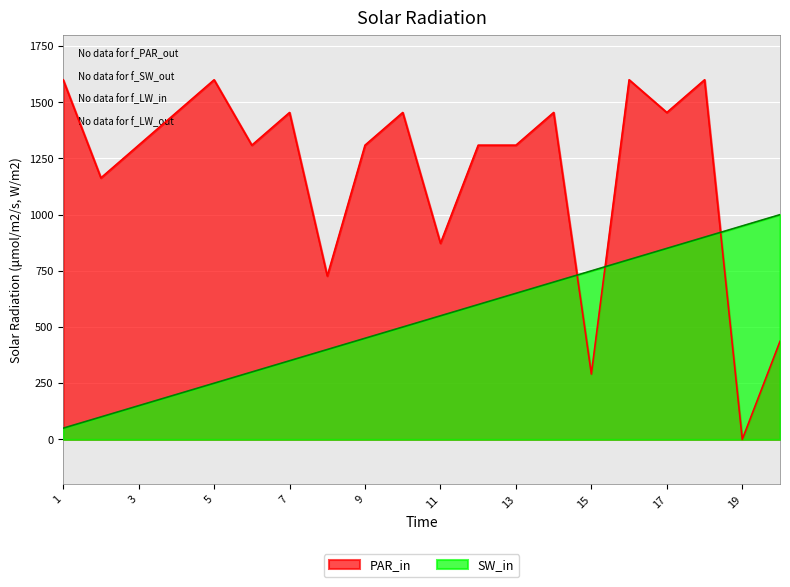

Which series ends up on top after the final intersection of PAR_in and SW_in?

SW_in